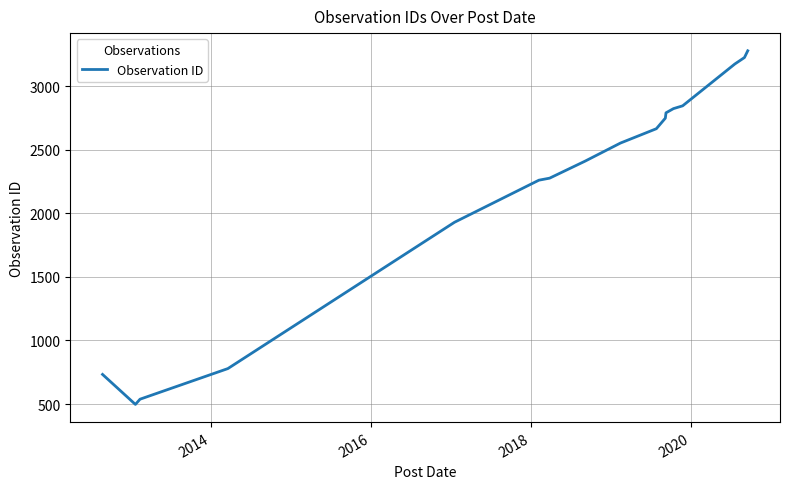

True or false: there are more than 2 points higher than both neighbors.

False